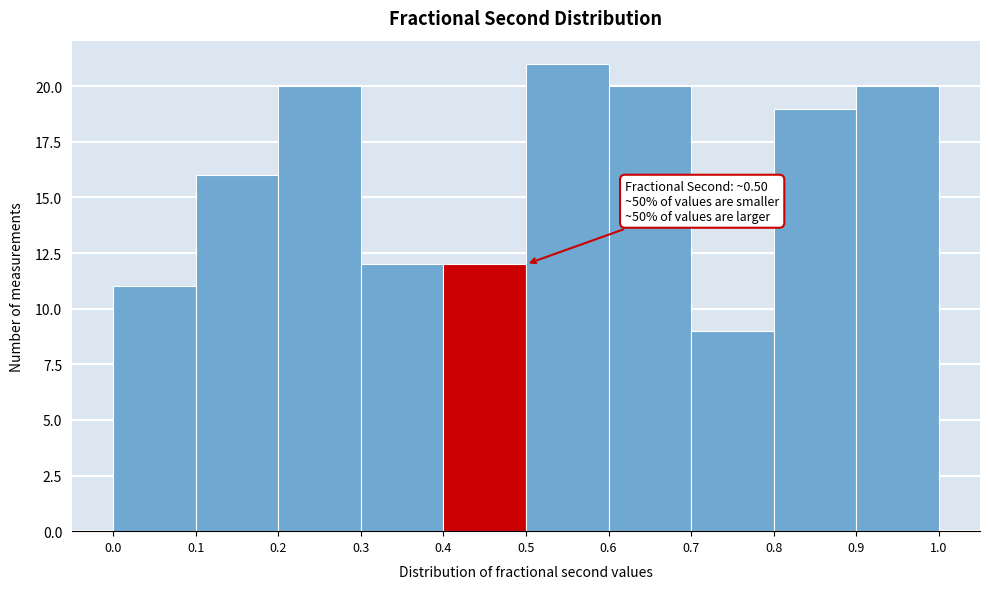

Over which range of the x-axis is the bar tallest?

0.5 to 0.6